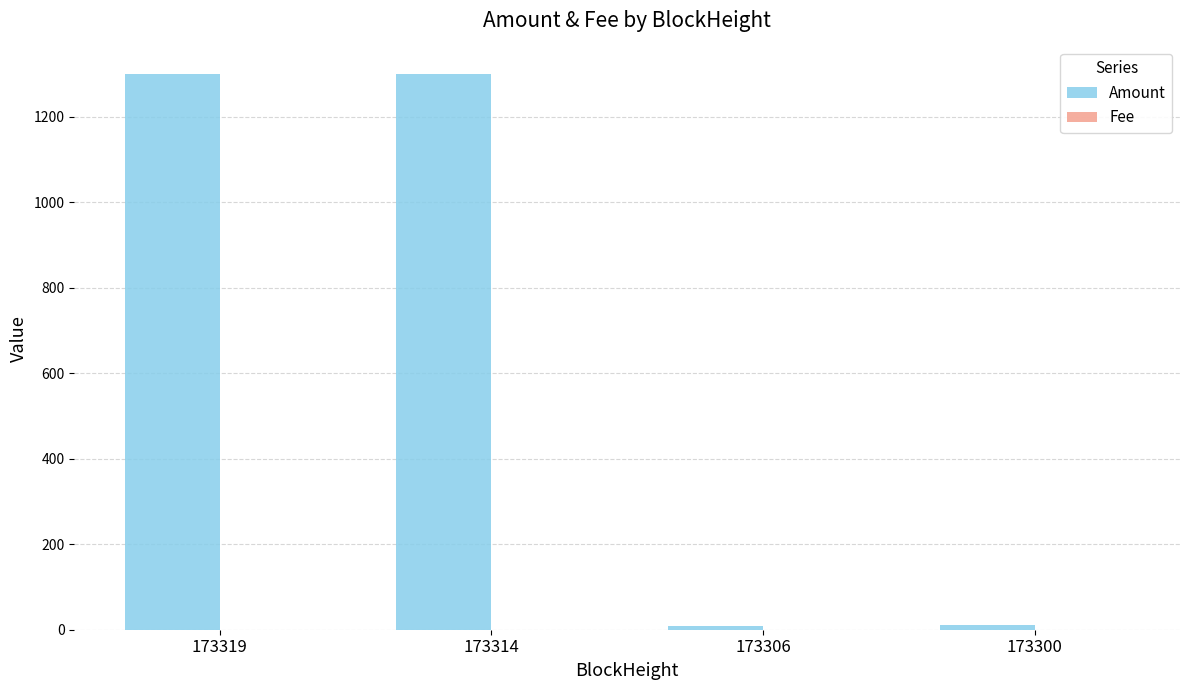

Where does the Amount series first go above 1299?

173319